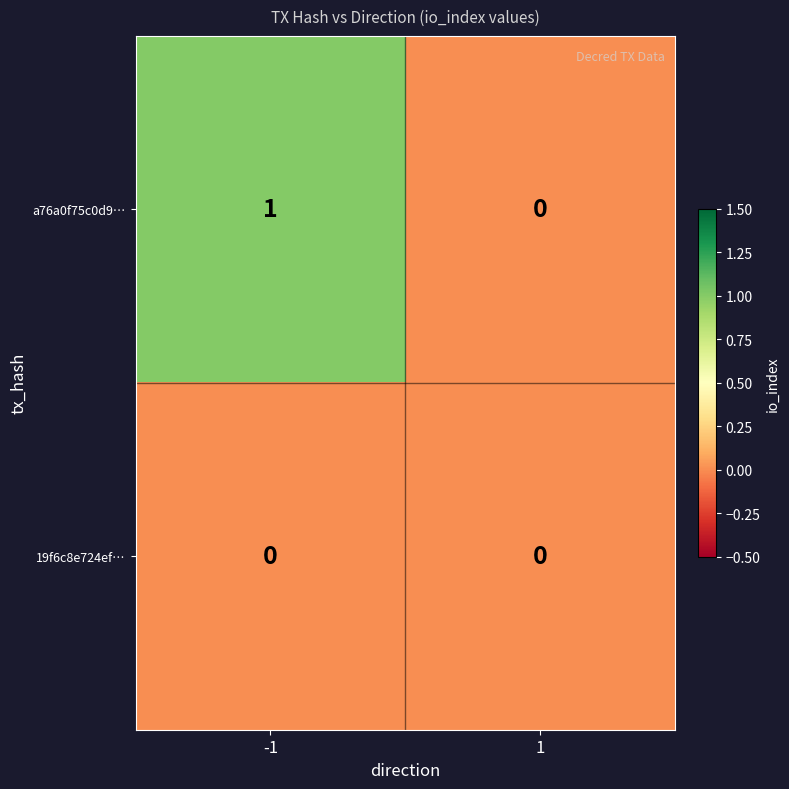

Reading right to left, what are all the values shown in this chart?

a76a0f75c0d9…: 0	1
19f6c8e724ef…: 0	0